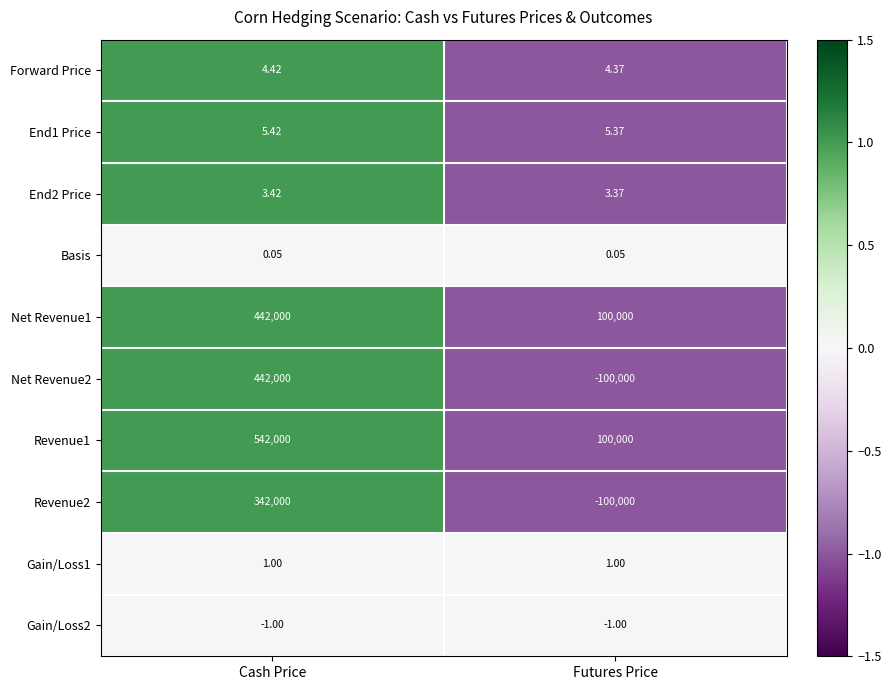

What is the greatest value displayed?

542000.0